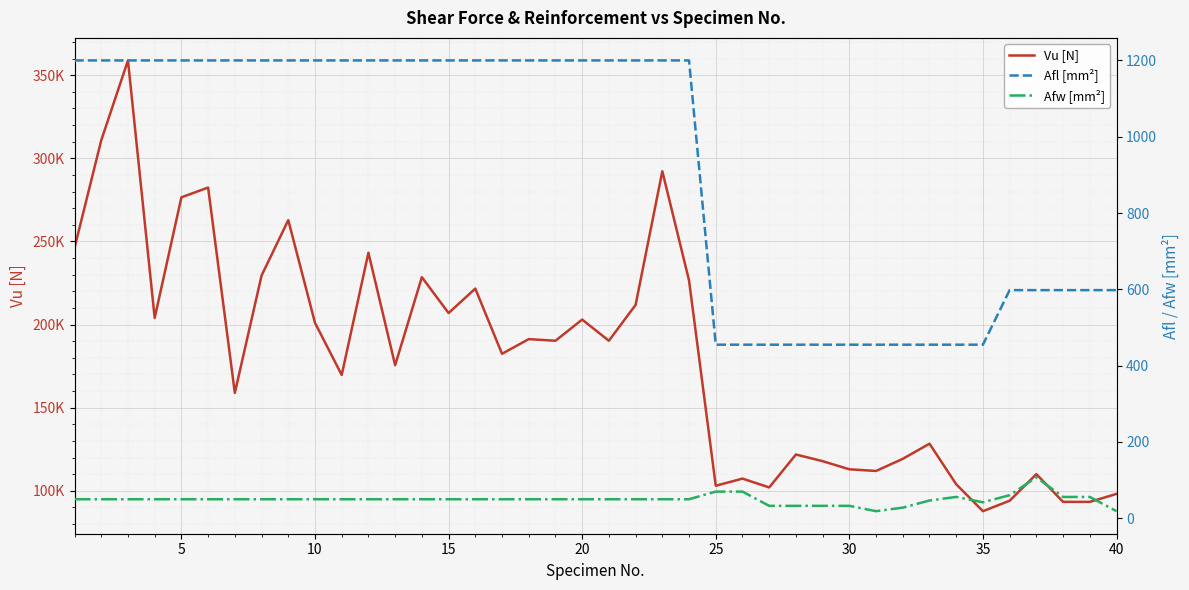

True or false: Afl [mm²] and Vu [N] cross at least once.

False